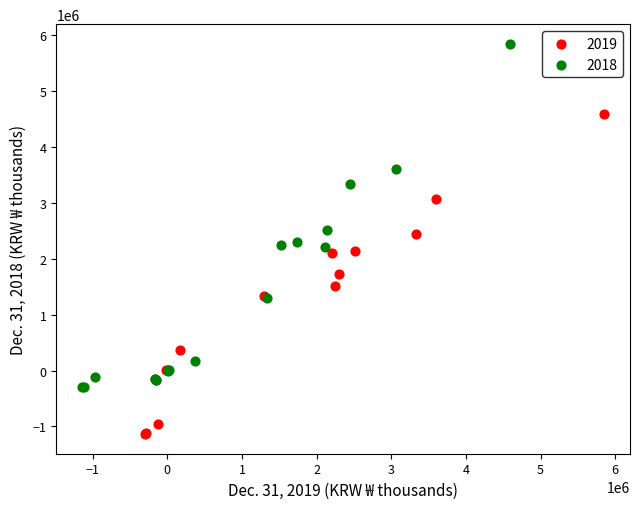

Which series reaches the minimum Y coordinate?

2019